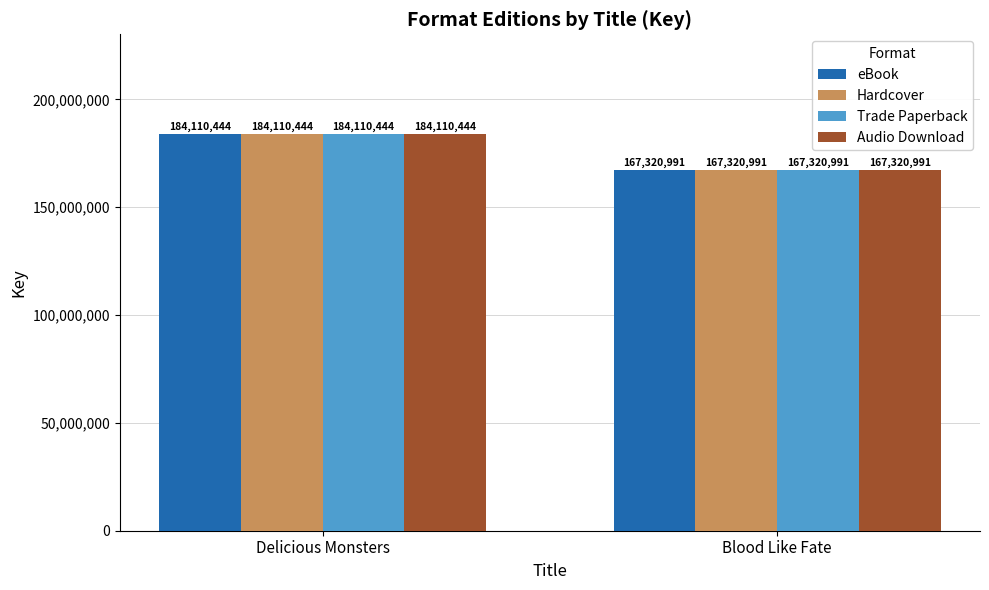

How many bars are there in each group?

4